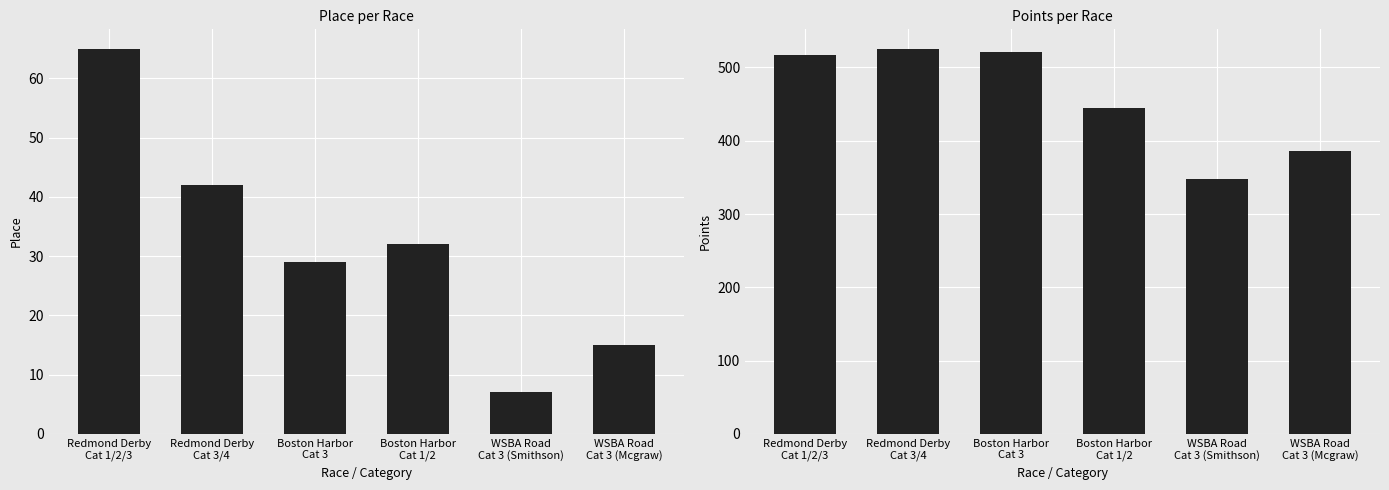

What is the value of the Points bar at the 5th from the left?

347.5